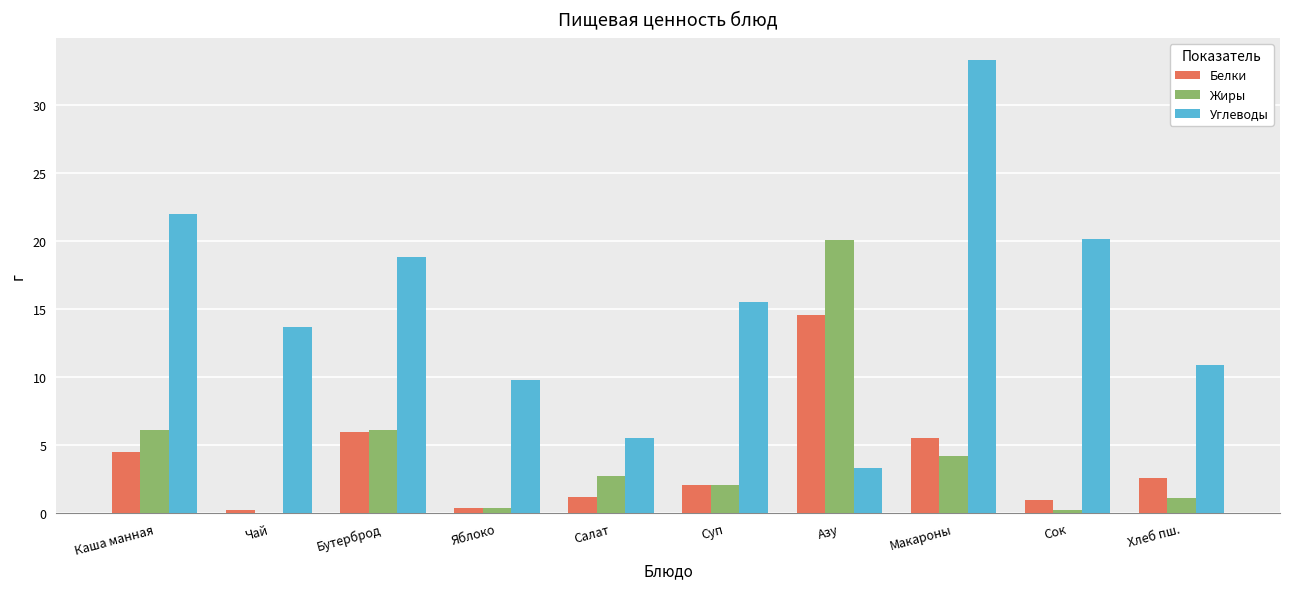

Reading left to right, transcribe all the data shown in this chart.

Белки: Каша манная=4.5	Чай=0.2	Бутерброд=6.0	Яблоко=0.4	Салат=1.2	Суп=2.1	Азу=14.6	Макароны=5.5	Сок=1.0	Хлеб пш.=2.6
Жиры: Каша манная=6.1	Чай=0.0	Бутерброд=6.1	Яблоко=0.4	Салат=2.7	Суп=2.1	Азу=20.1	Макароны=4.2	Сок=0.2	Хлеб пш.=1.1
Углеводы: Каша манная=22.0	Чай=13.7	Бутерброд=18.9	Яблоко=9.8	Салат=5.5	Суп=15.5	Азу=3.3	Макароны=33.3	Сок=20.2	Хлеб пш.=10.9